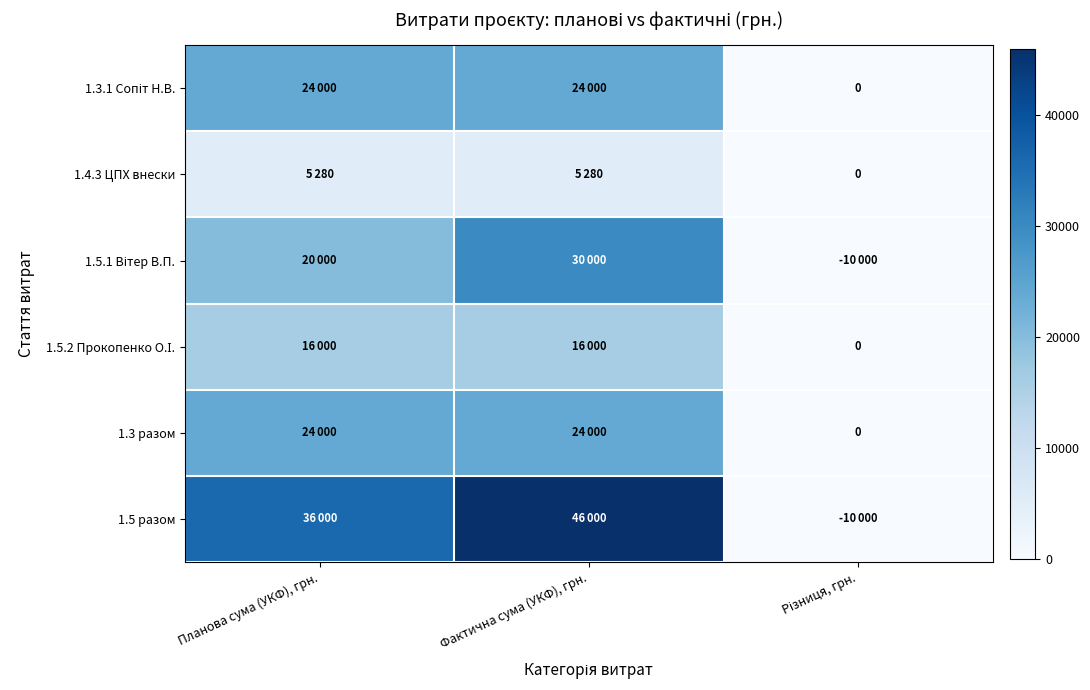

How many values in the 1.5.2 Прокопенко О.І. series are below 16000?

1